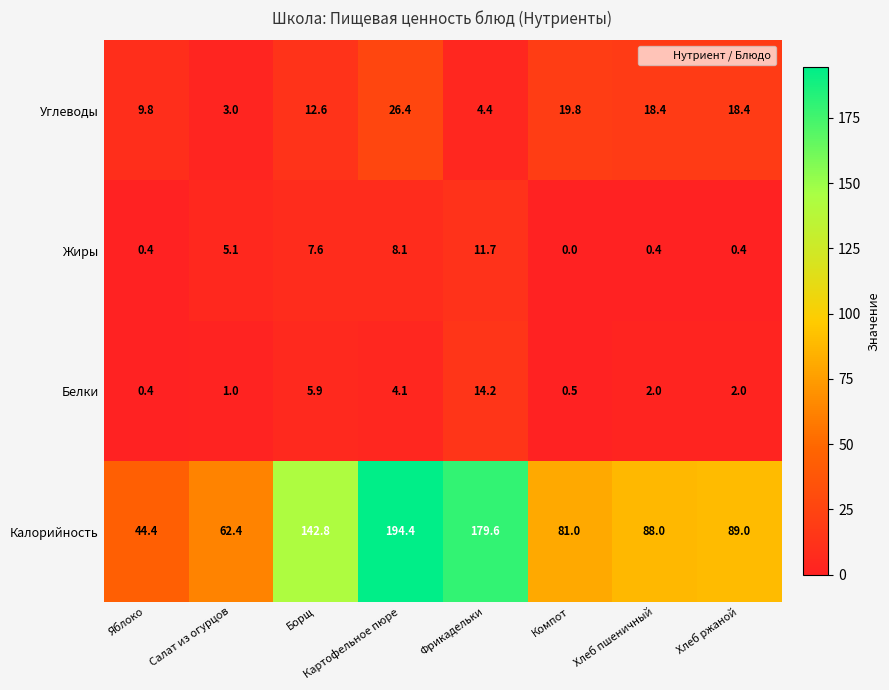

Where is Белки nearest to the value 7?

Борщ